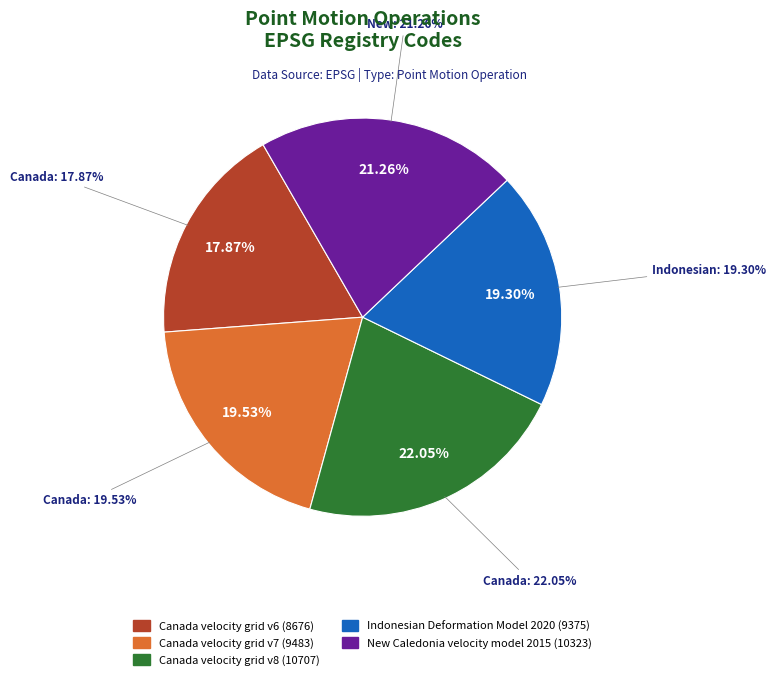

Is the sum of Canada velocity grid v7 and Indonesian Deformation Model 2020 greater than half?

No